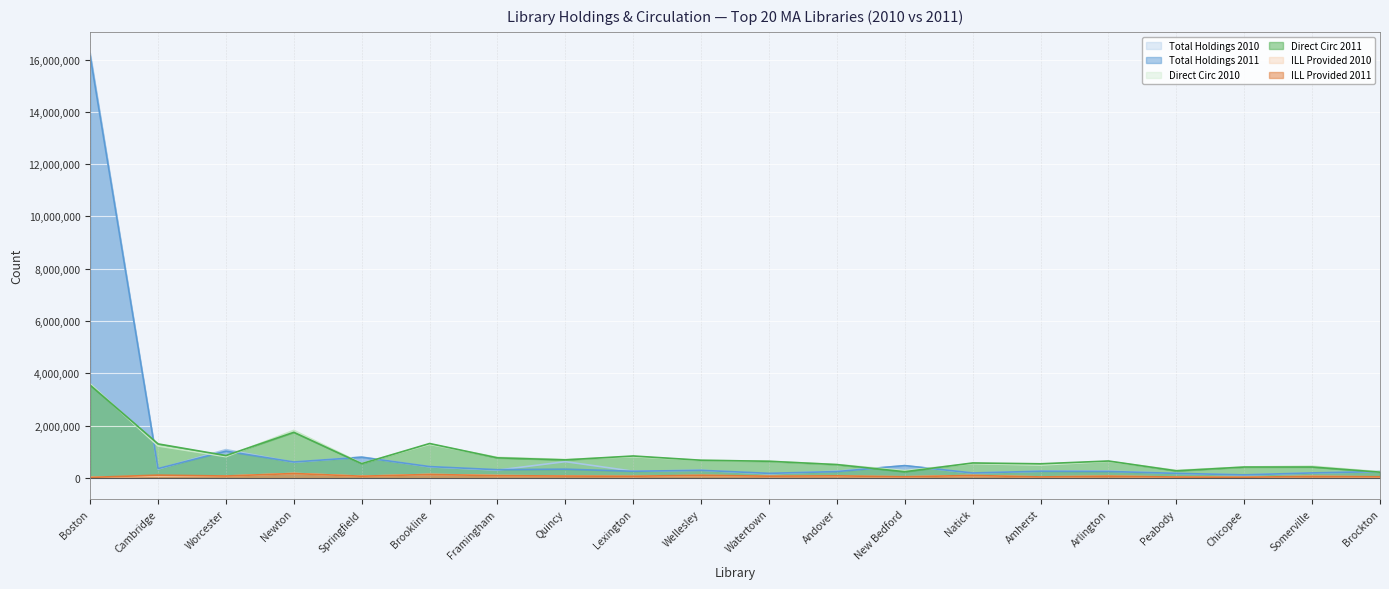

What are all the series names shown in the legend?

Total Holdings 2010, Total Holdings 2011, Direct Circ 2010, Direct Circ 2011, ILL Provided 2010, ILL Provided 2011